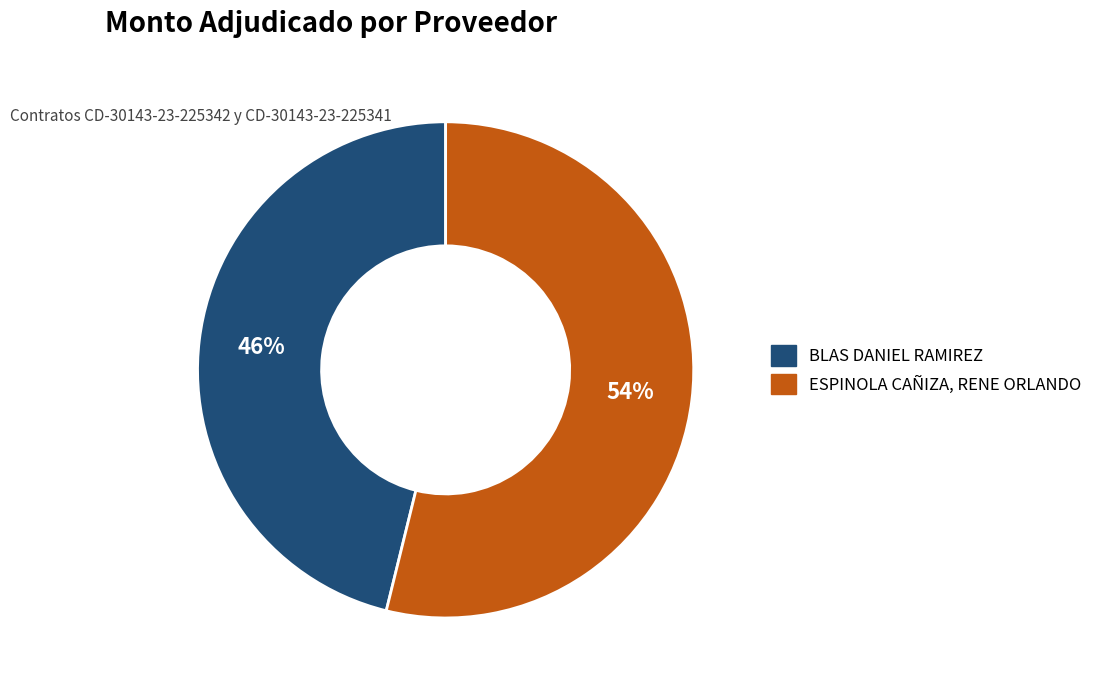

To the nearest percent, what percentage of the pie is BLAS DANIEL RAMIREZ?

46%